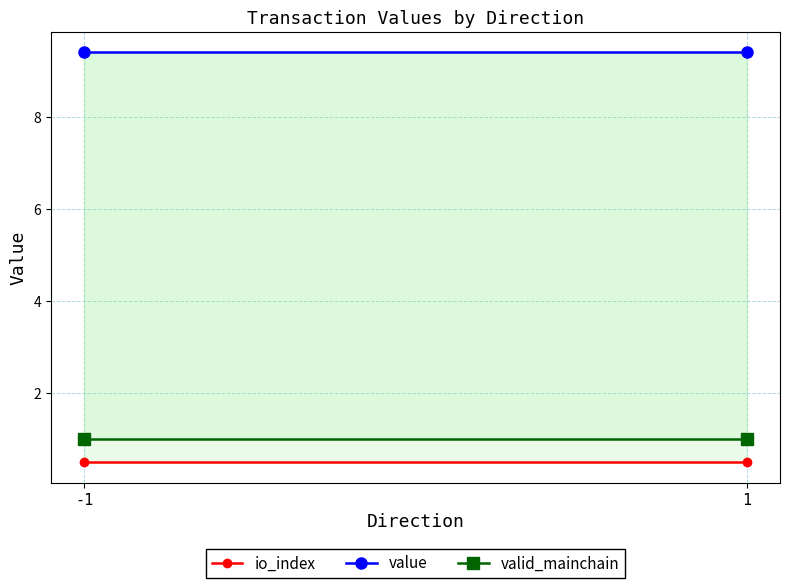

The value series shows 9.4 at -1. True or false?

True